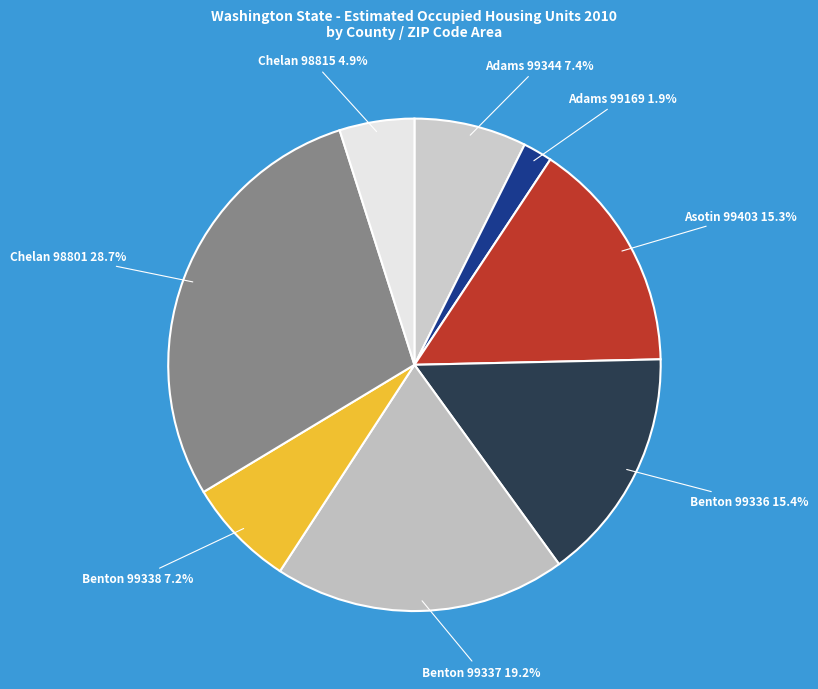

Which slice is the largest?

Chelan 98801